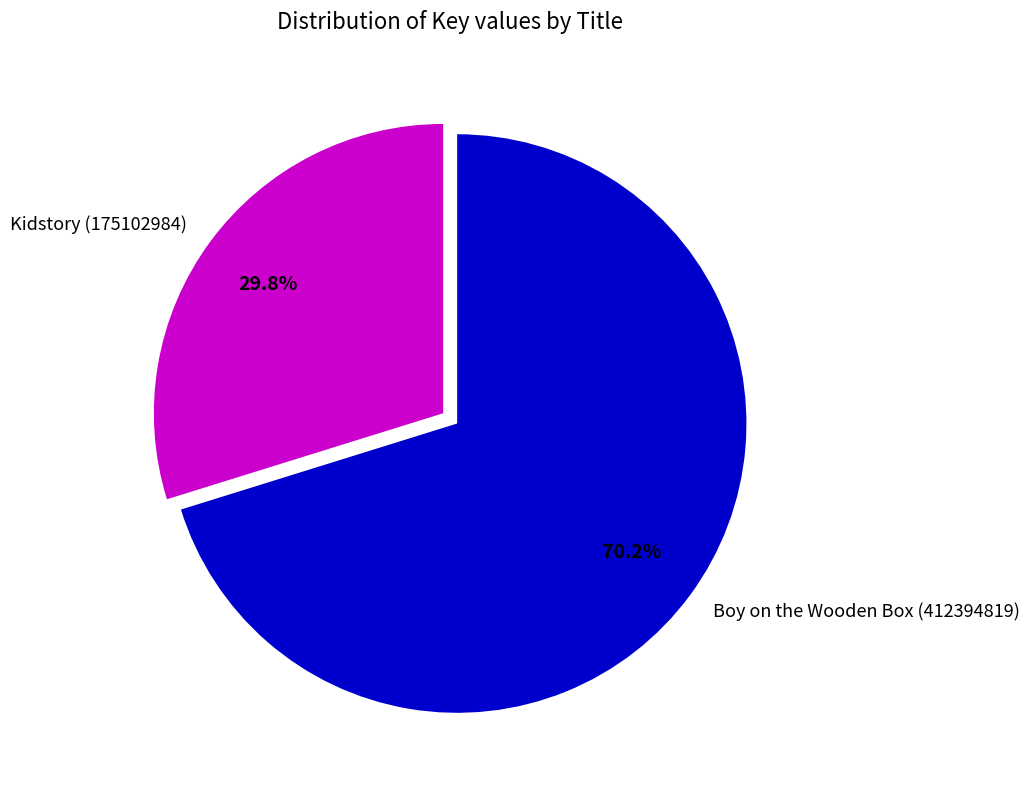

How many segments does this pie chart have?

2